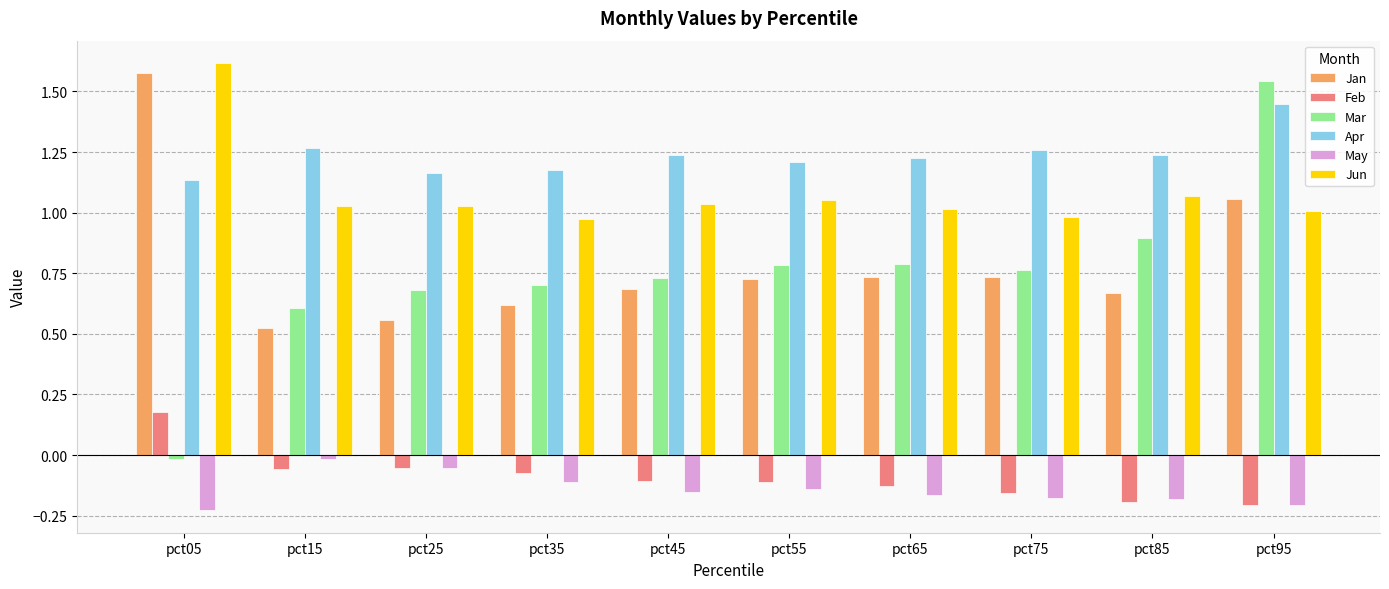

At how many categories does at least one series exceed 1?

10